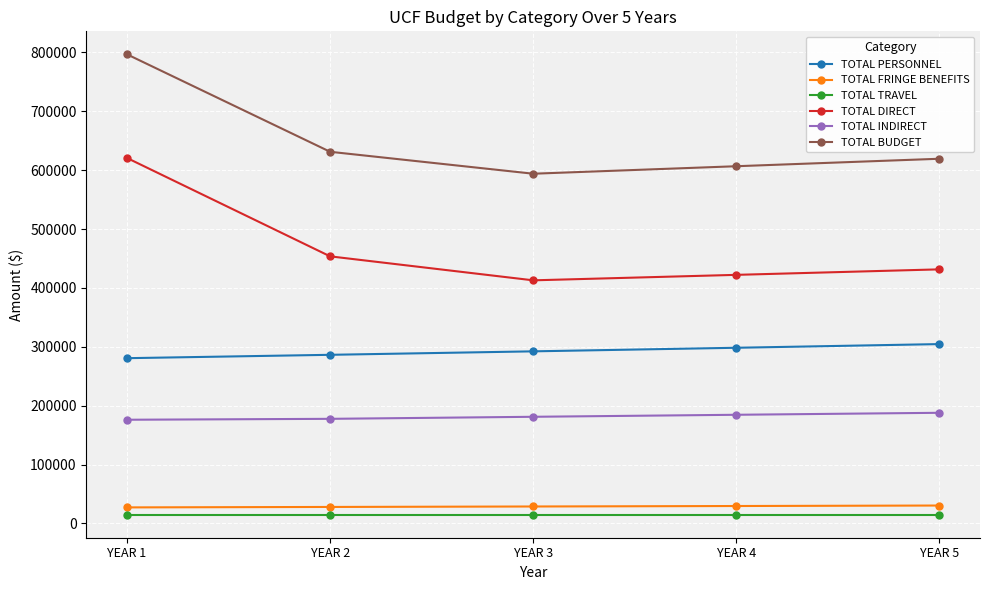

Is the value of TOTAL INDIRECT at YEAR 4 greater than the value of TOTAL PERSONNEL at YEAR 5?

No